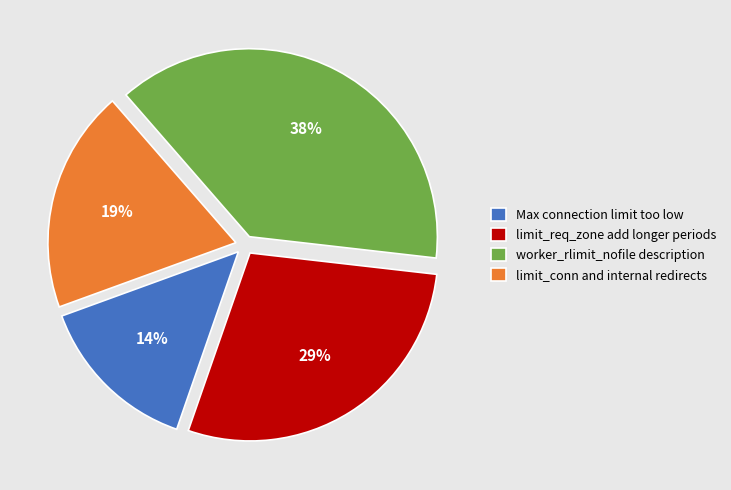

What is the largest slice in the pie chart?

worker_rlimit_nofile description